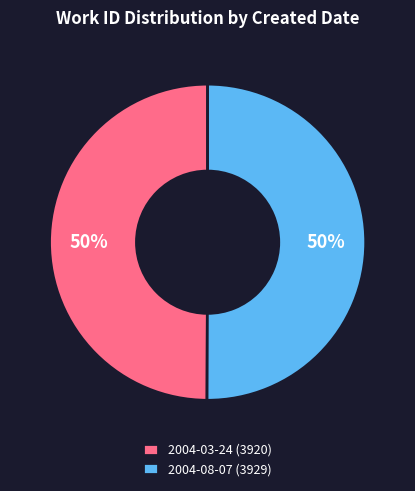

To the nearest percent, what portion does 2004-08-07 (3929) represent?

50%